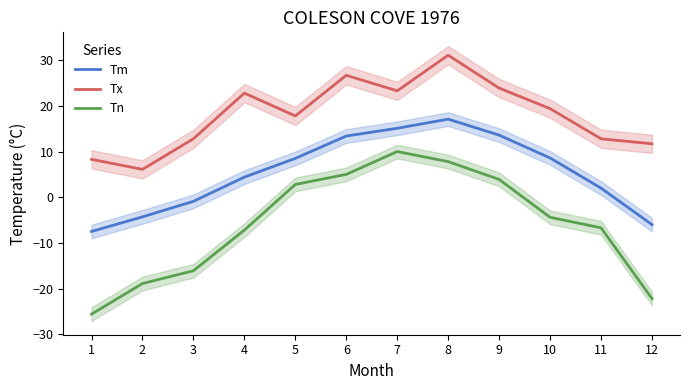

Count the number of categories in the chart.

12